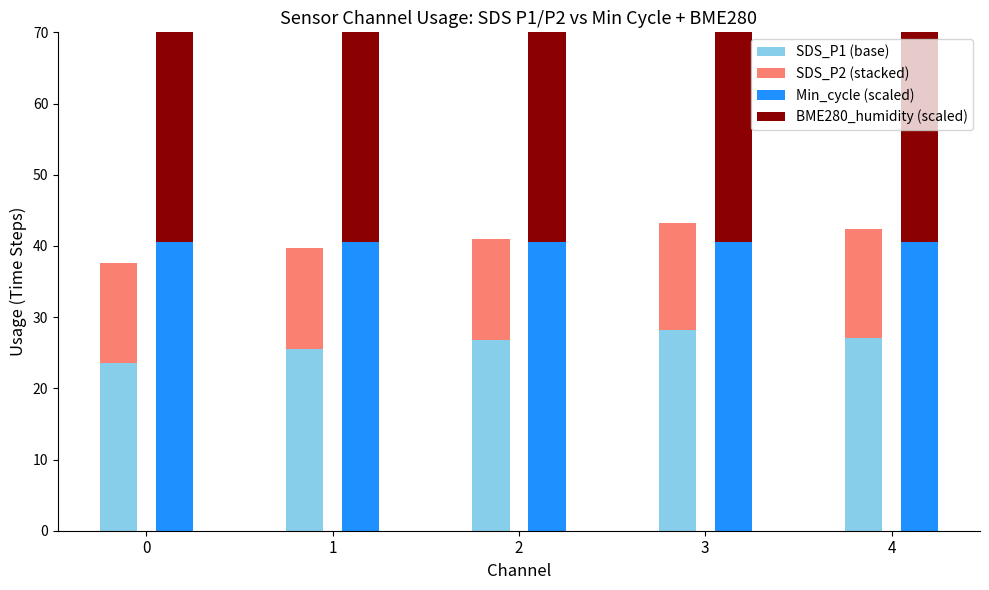

Rank the series by their maximum value, from highest to lowest.

Min_cycle (scaled), BME280_humidity (scaled), SDS_P1 (base), SDS_P2 (stacked)